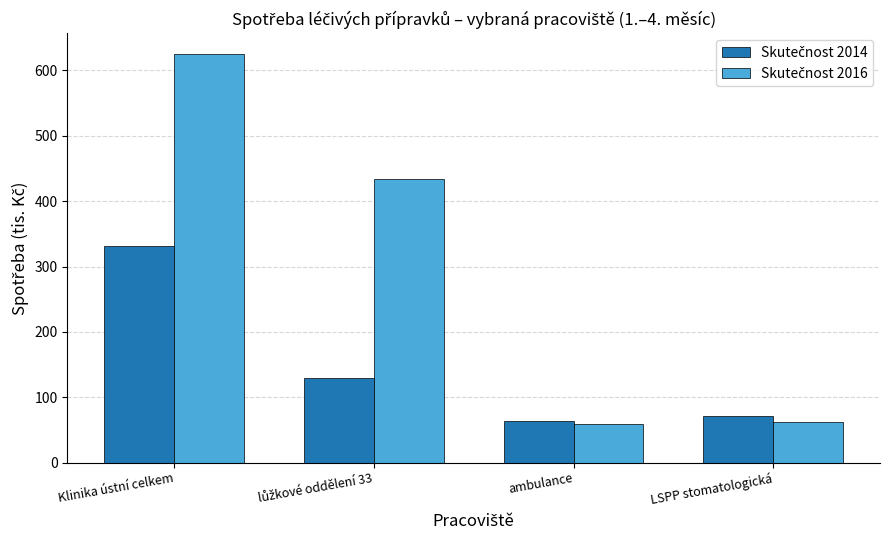

At which category is the sum across all series the highest?

Klinika ústní celkem